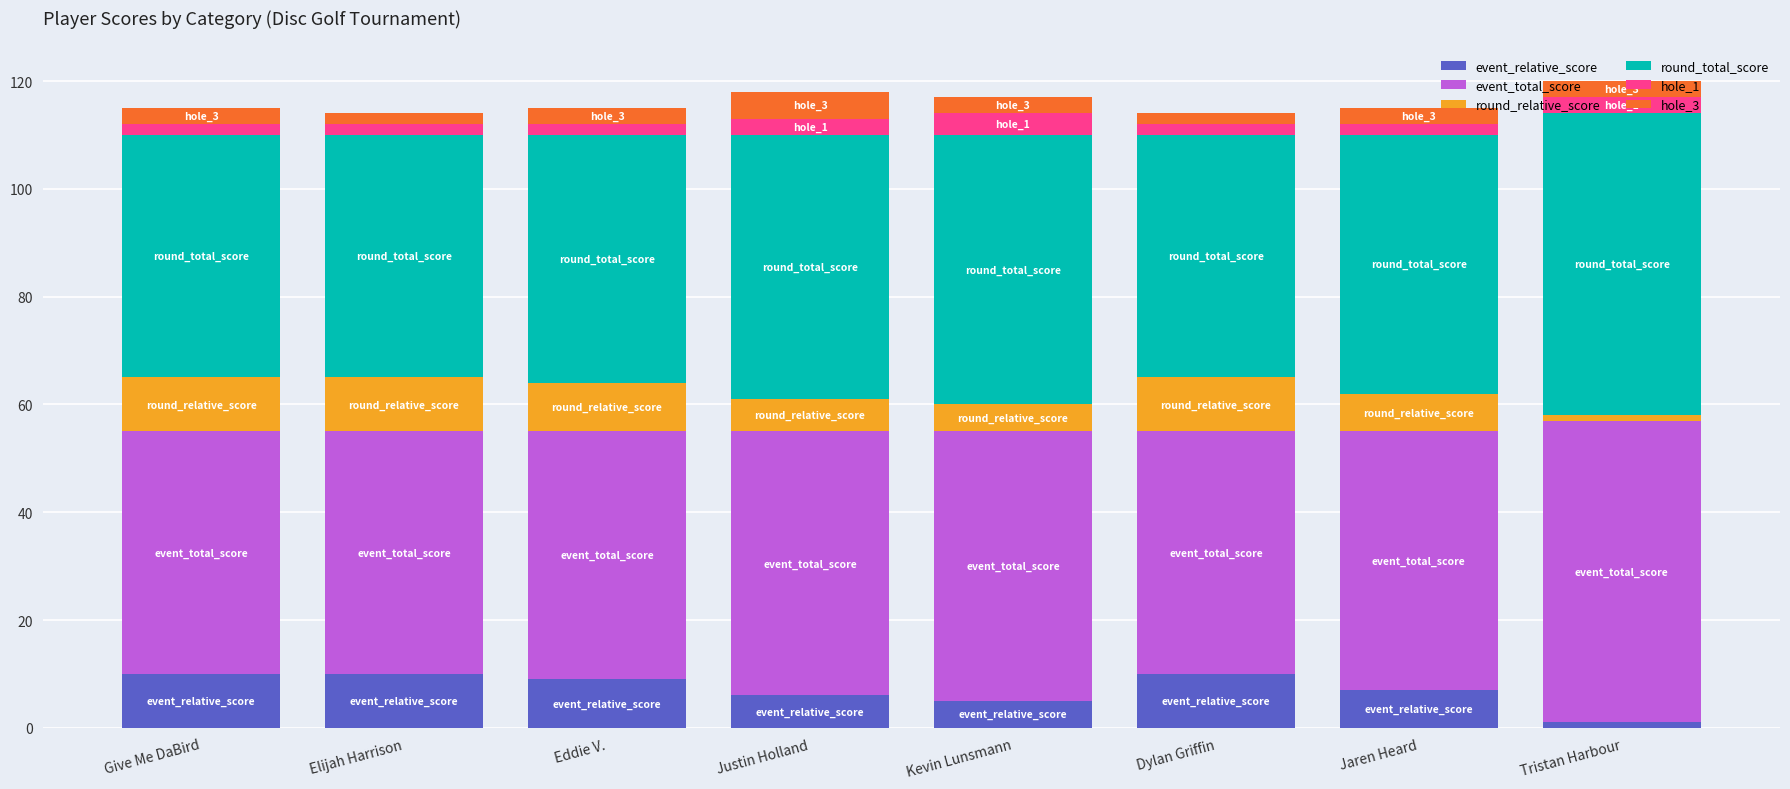

What is the approximate value of event_relative_score at Give Me DaBird?

10